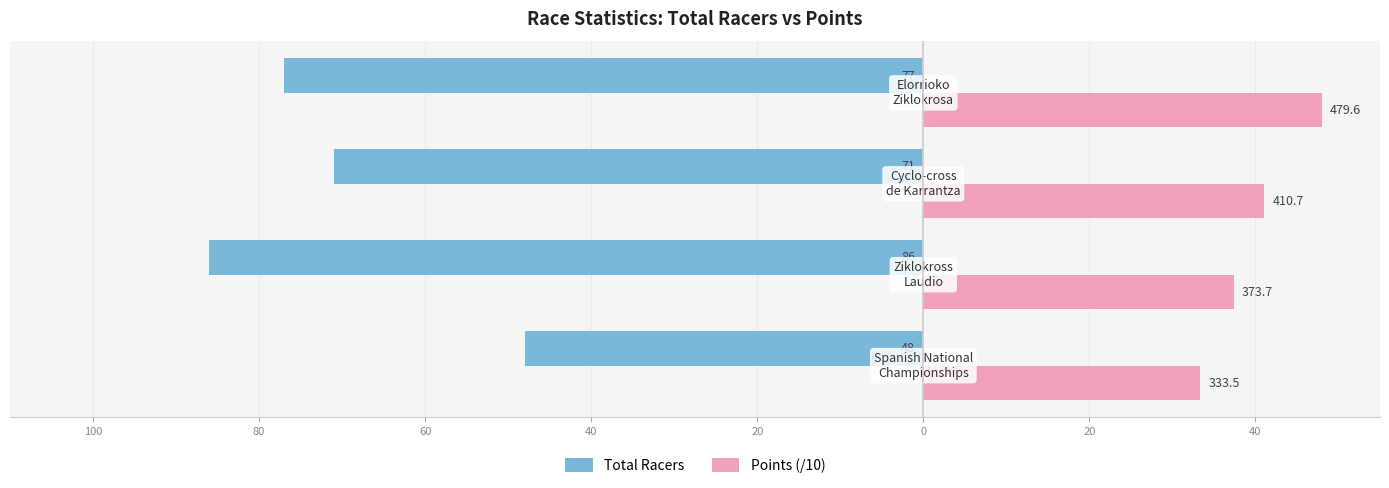

Which series has the largest range (max minus min)?

Total Racers